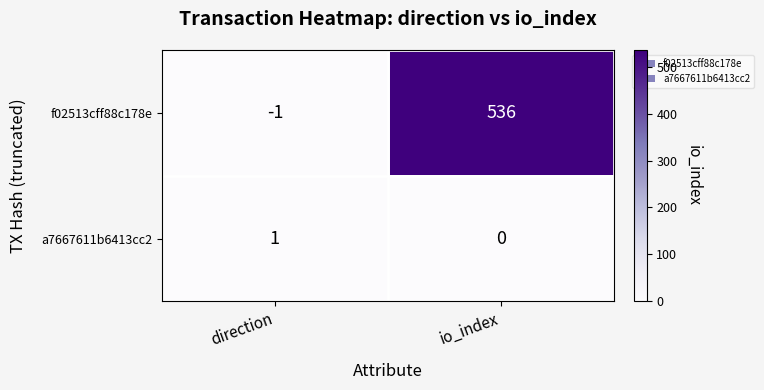

Which series changed the most between direction and io_index?

f02513cff88c178e